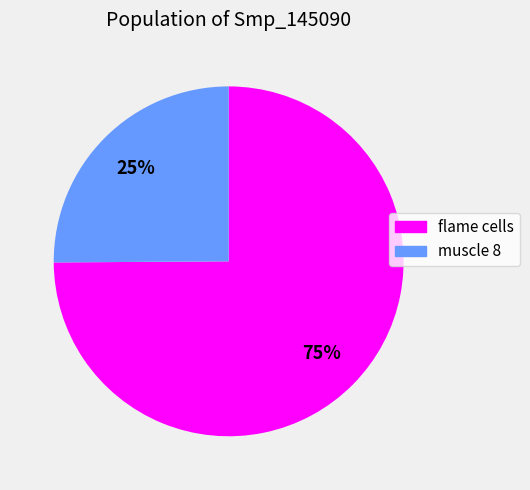

What is the majority slice?

flame cells